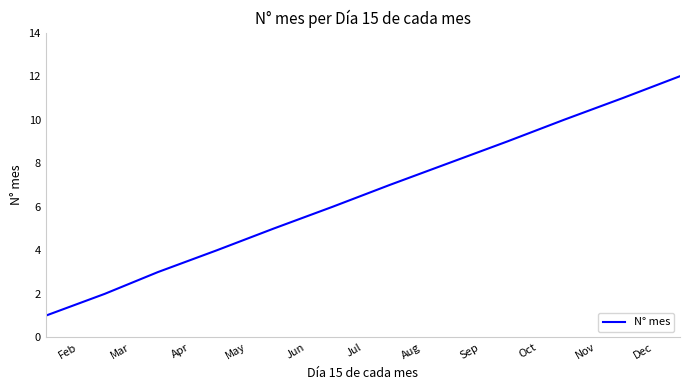

What is the greatest value displayed?

12